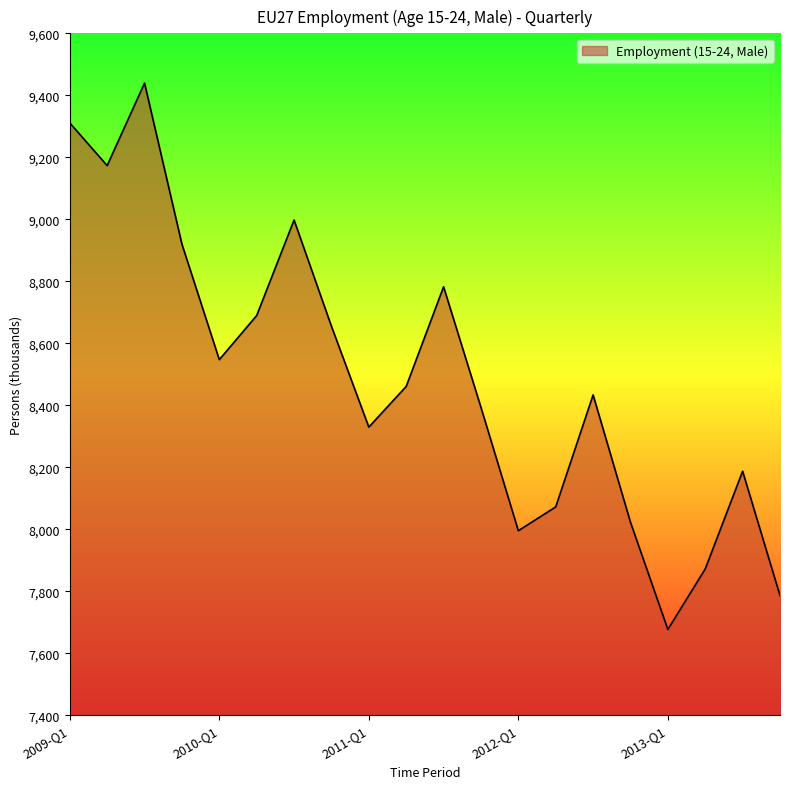

What is the difference between the maximum and minimum values?

1762.9